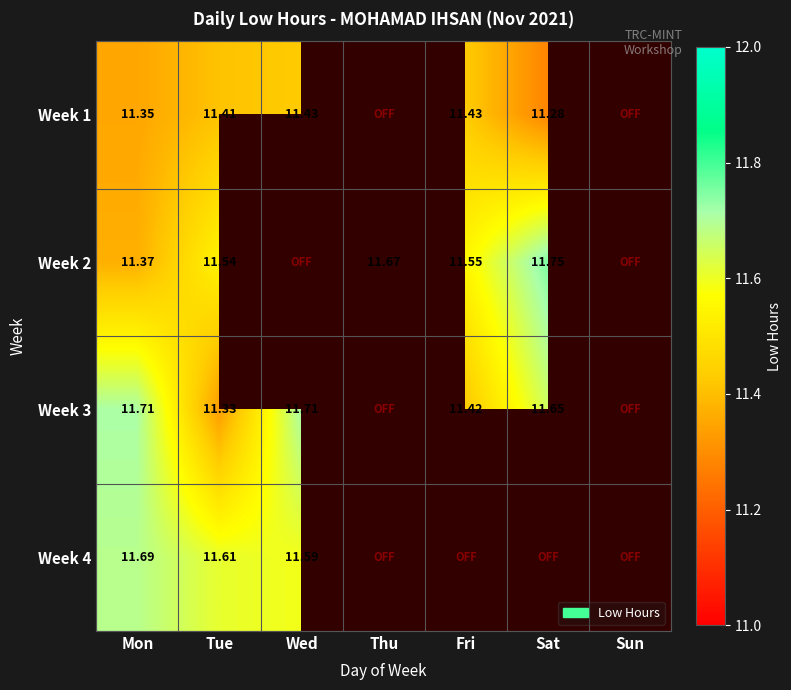

Is the value of Week 1 at Sun greater than the value of Week 4 at Mon?

No